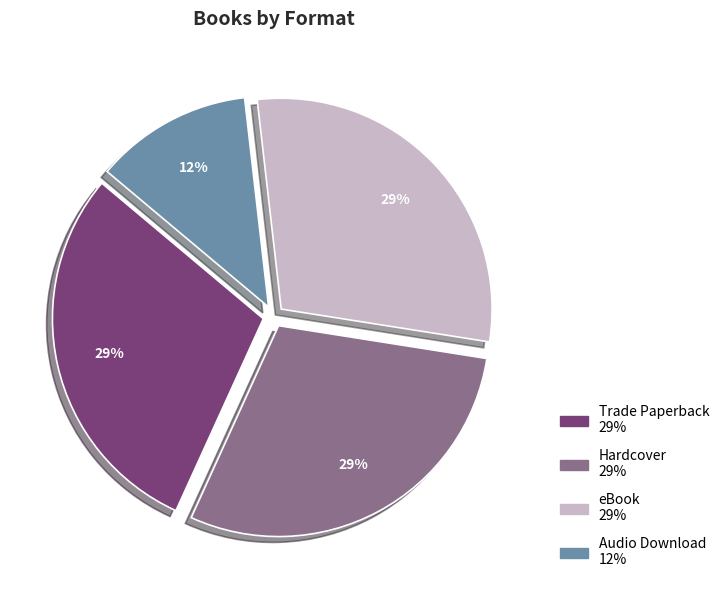

Count the number of slices in the pie.

4